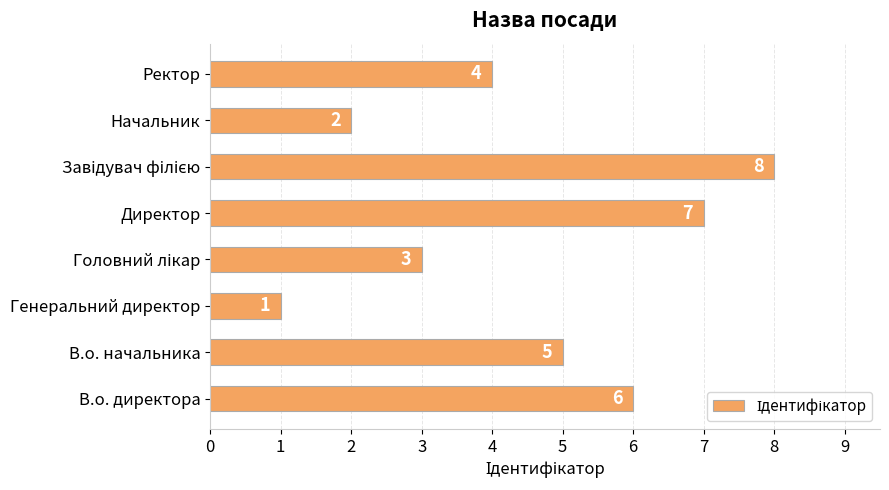

Which category has the lowest value across all series?

Генеральний директор